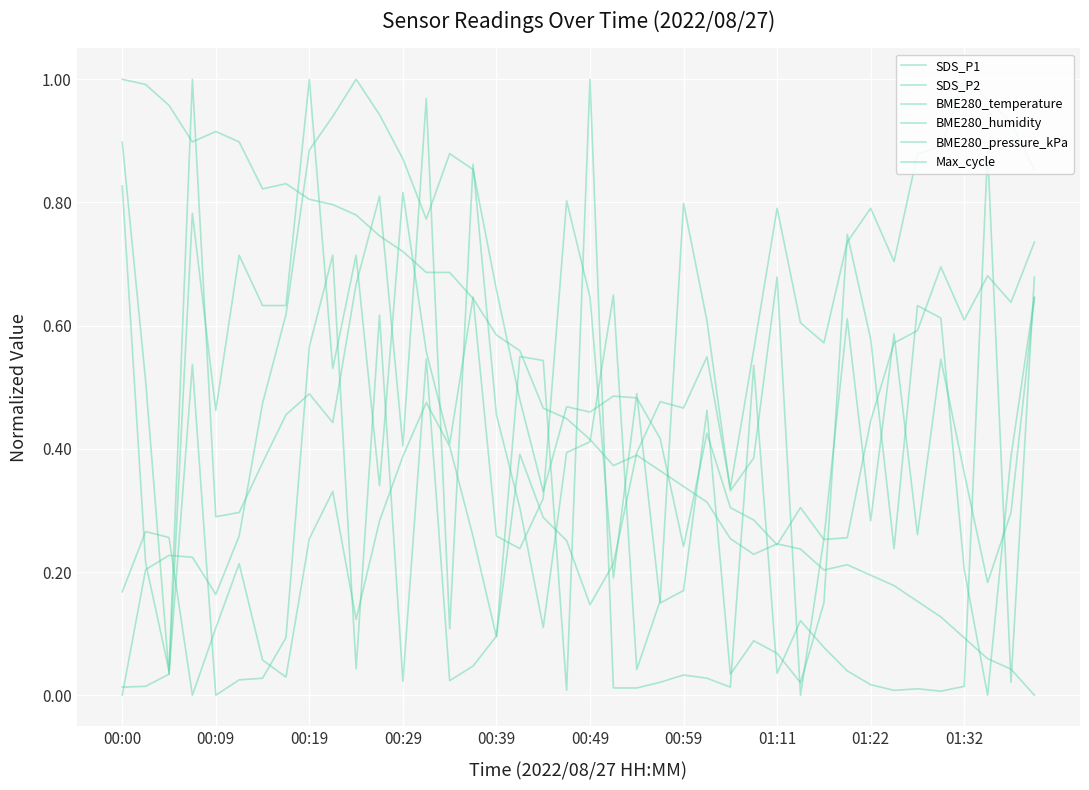

How many lines are shown in the chart?

6